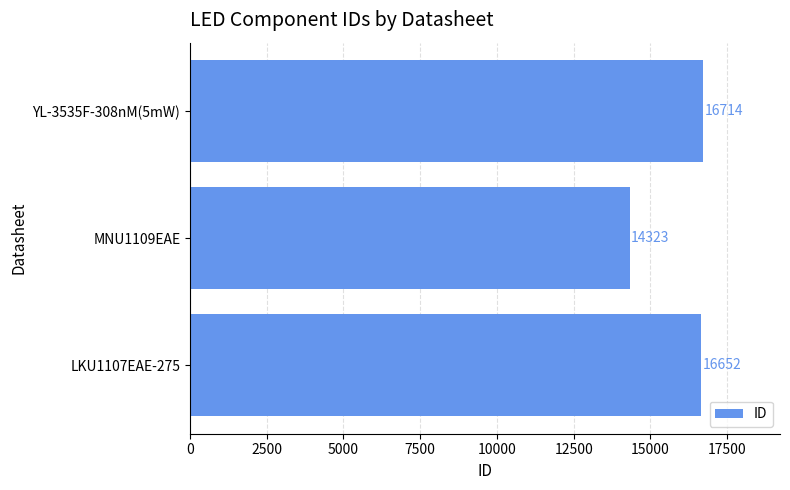

Approximately how many times larger is the value at MNU1109EAE compared to YL-3535F-308nM(5mW)?

0.9